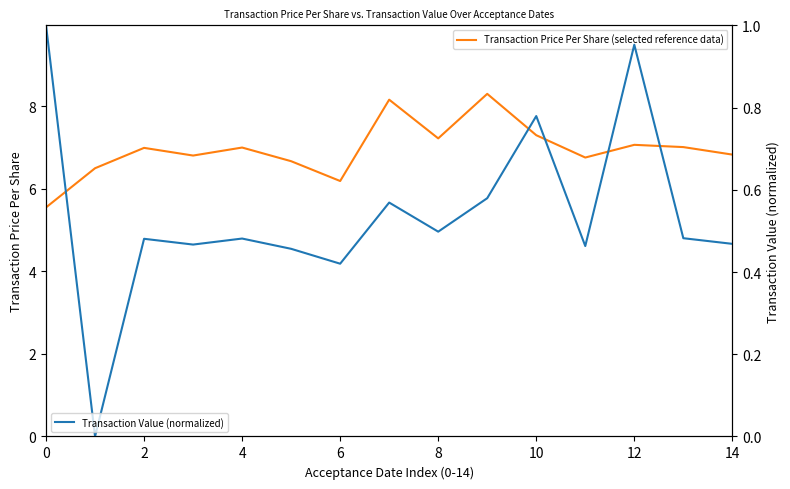

How many values in Transaction Value (normalized) are above zero?

14